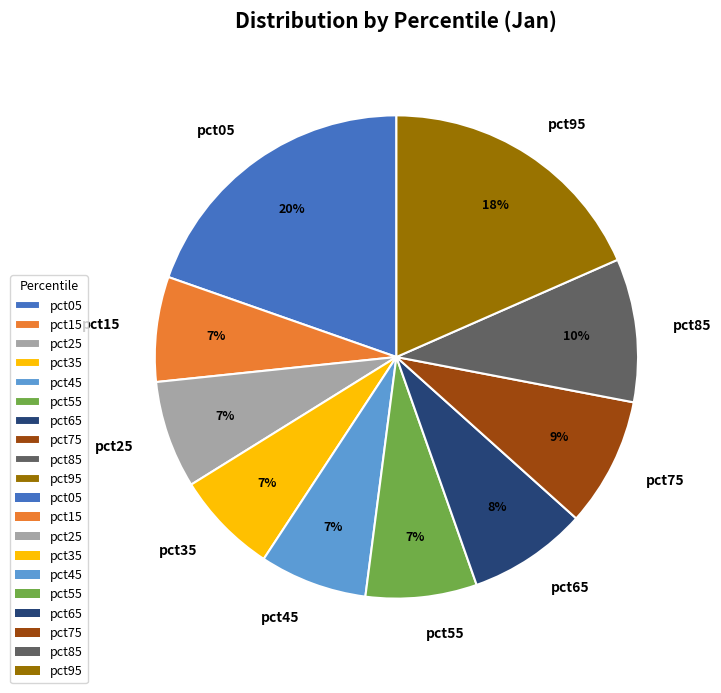

Which category has the biggest portion of the pie?

pct05